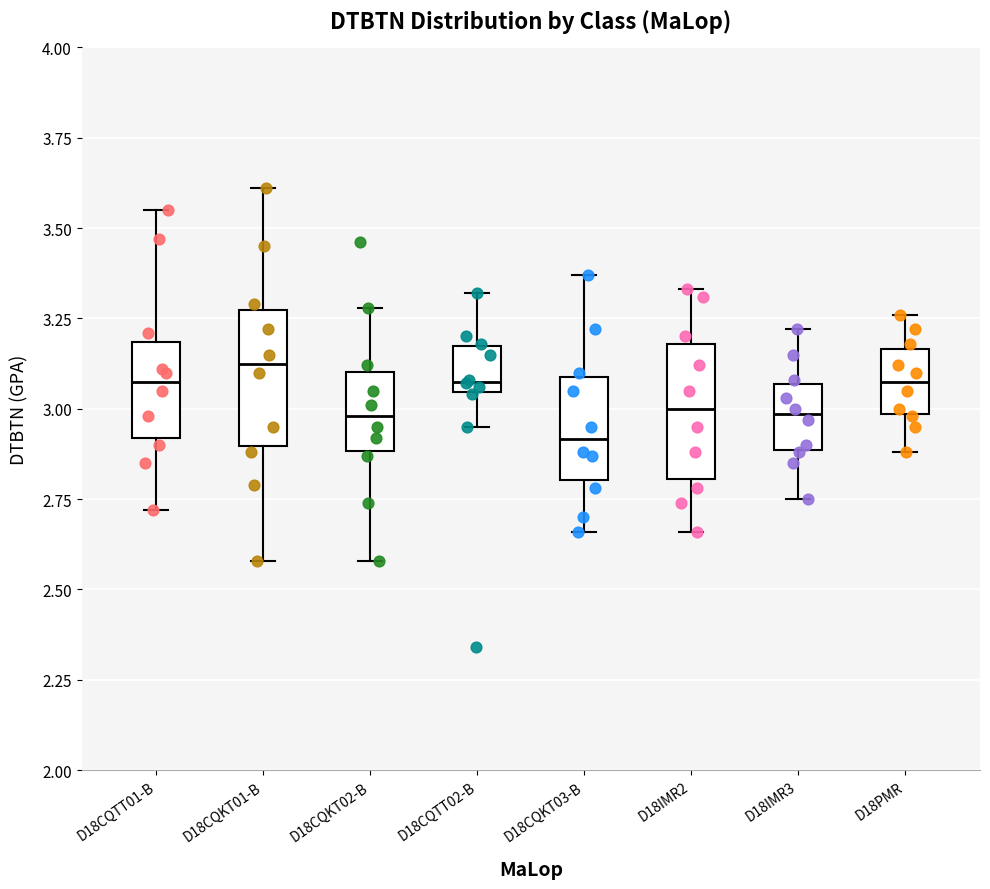

Where is the upper edge of the box for D18CQTT01-B on the y-axis? The values are not printed on the chart, so give them approximately, as read against the axis.

3.20